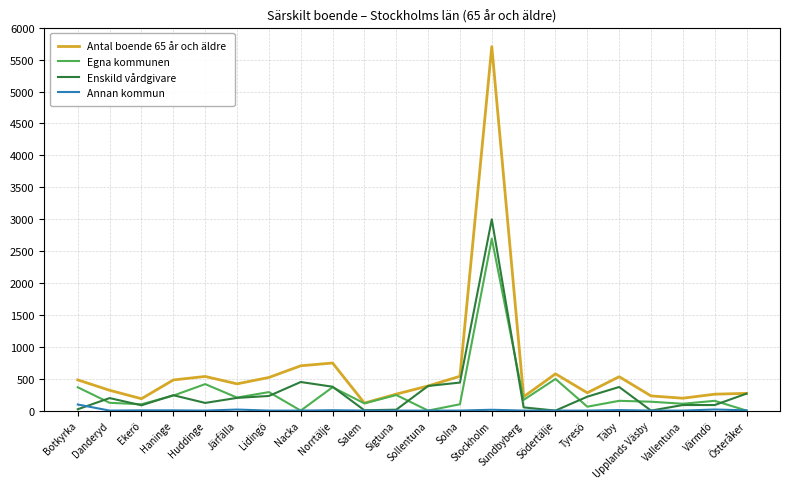

What is the average value of the Annan kommun series?

8